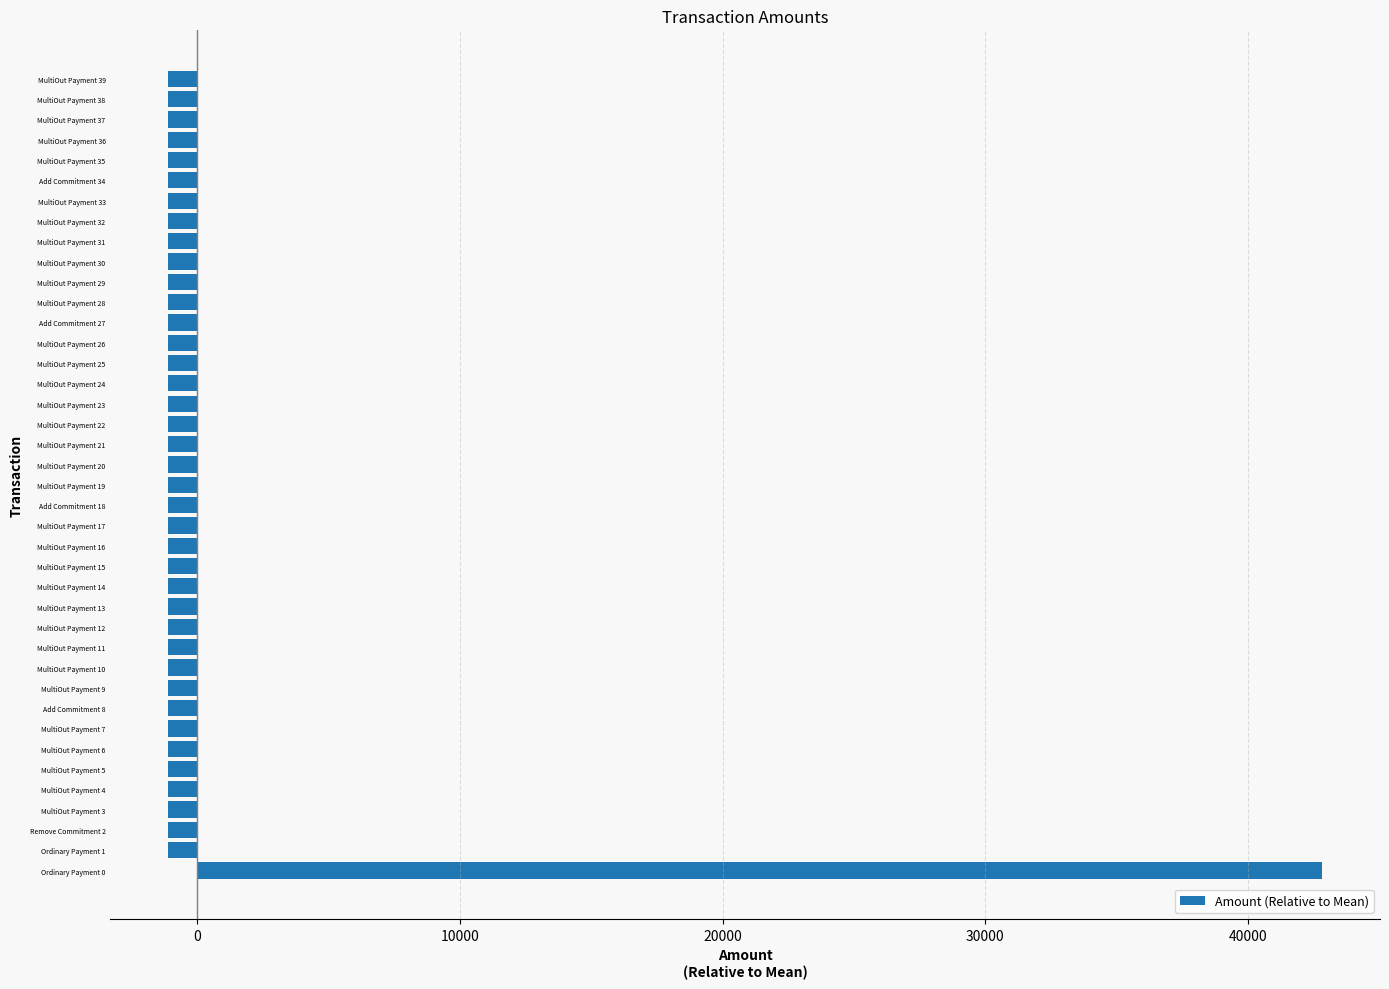

Is it true that the value at MultiOut Payment 7 is -1095.8?

True